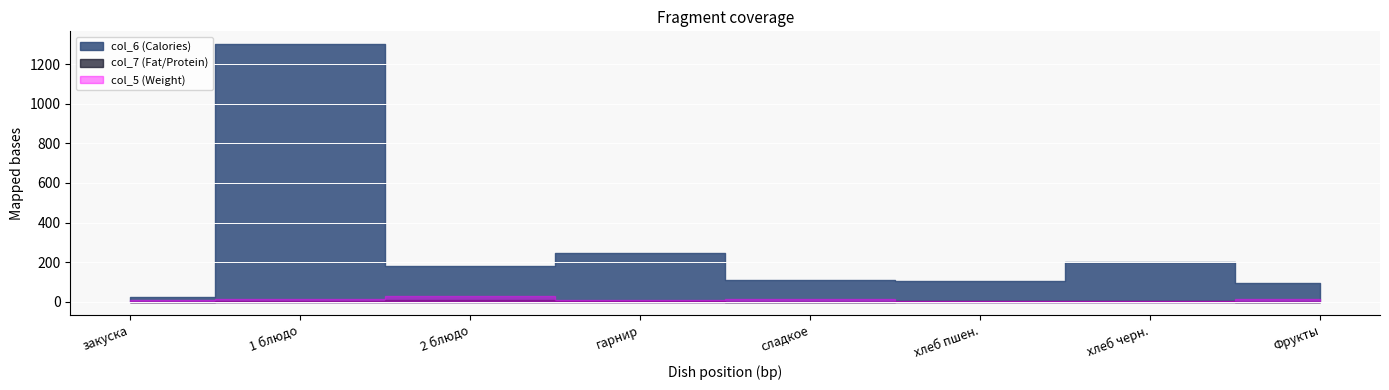

Is it true that col_5 equals 11.7 at закуска?

False